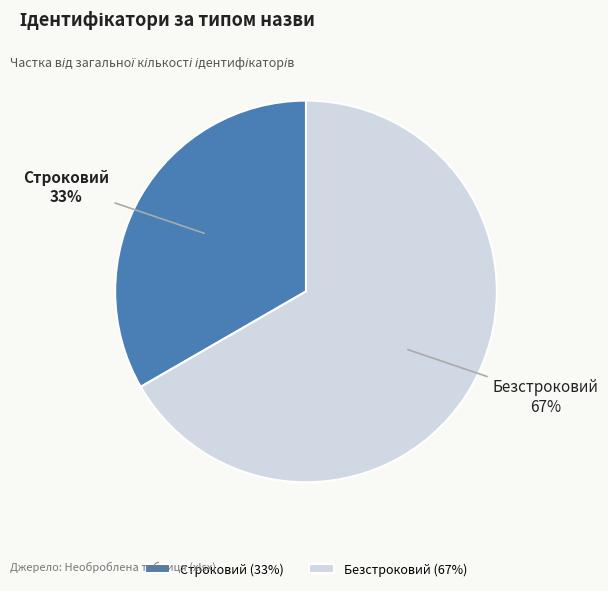

To the nearest percent, what percentage of the pie is Безстроковий?

67%